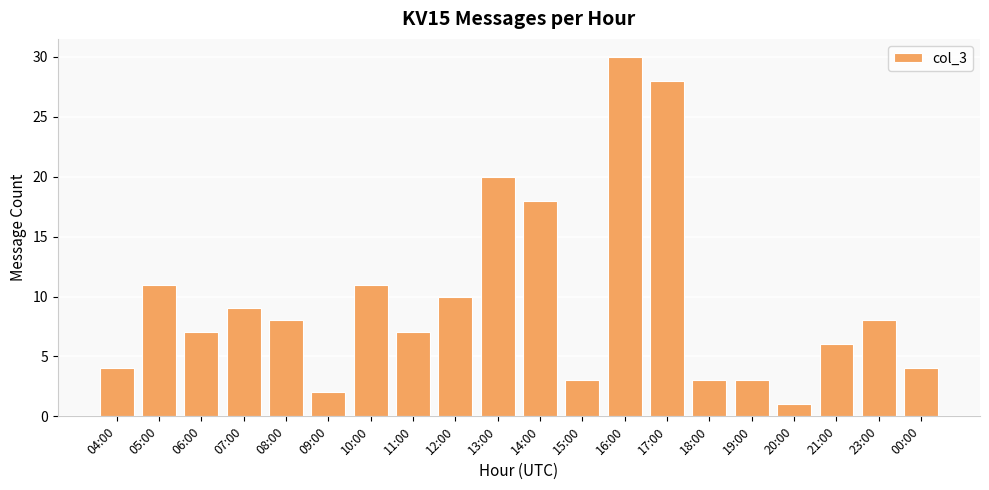

What is the difference between the values at 06:00 and 19:00?

4